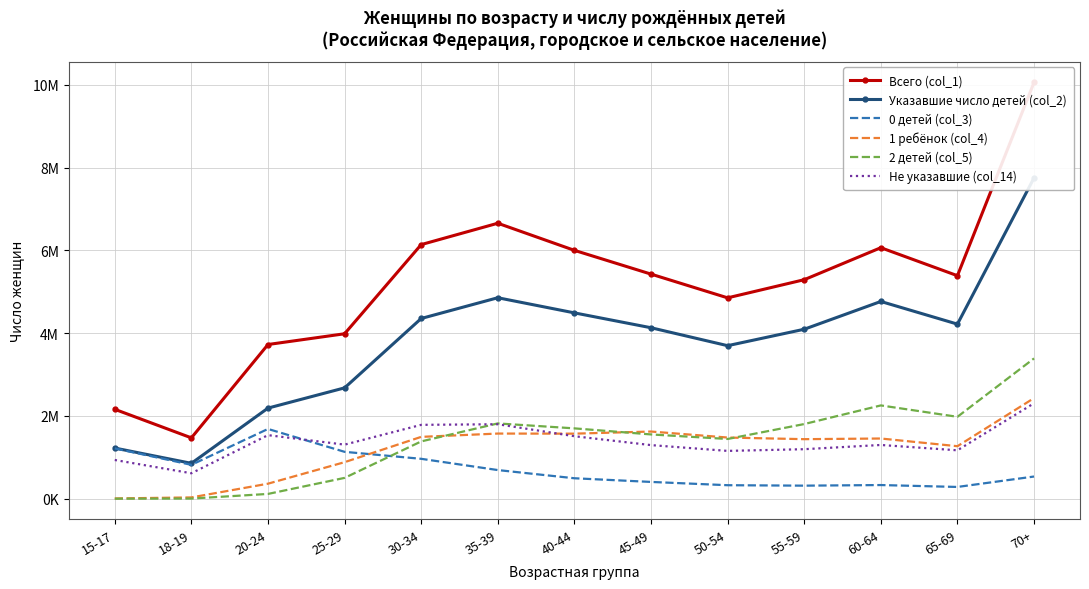

True or false: Указавшие число детей (col_2) and 0 детей (col_3) cross at least once.

False